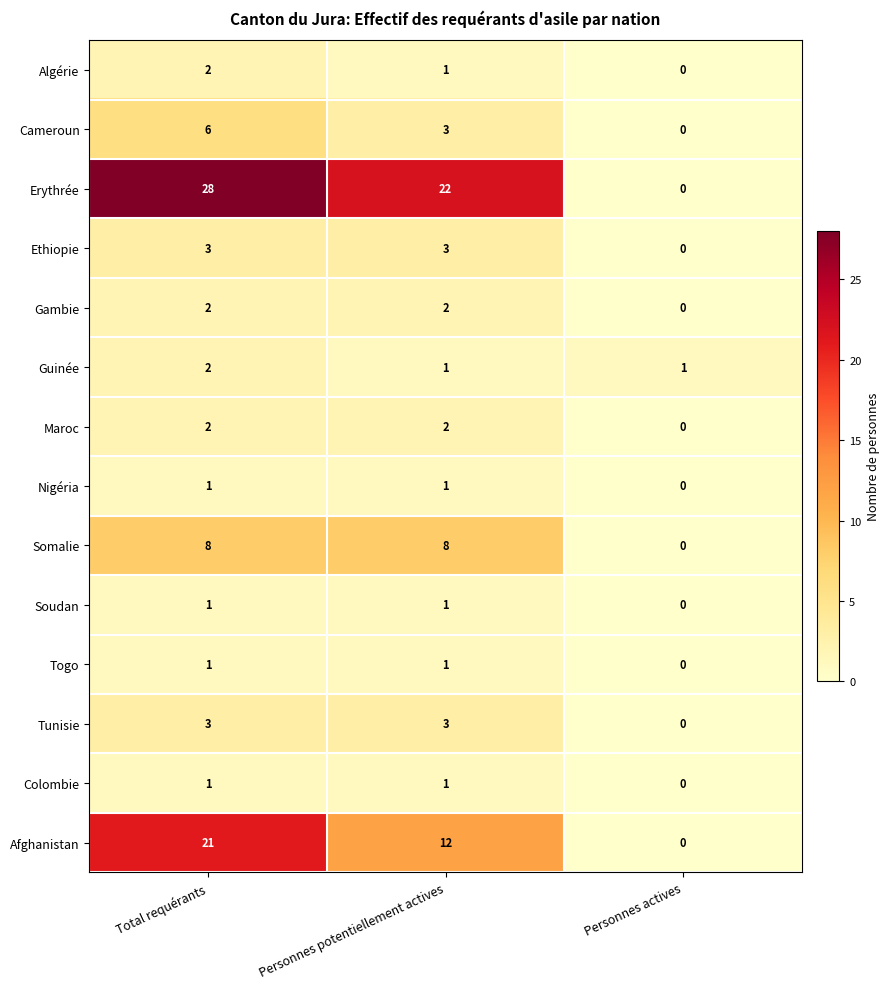

What is the sum of the Afghanistan values at Personnes potentiellement actives and Total requérants?

33